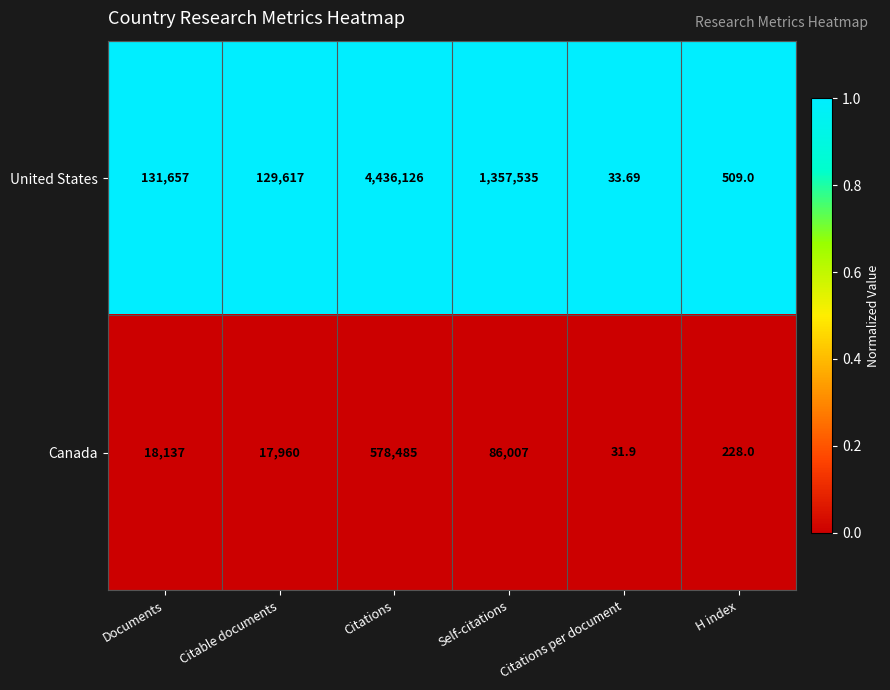

At which category is the sum across all series the highest?

Citations